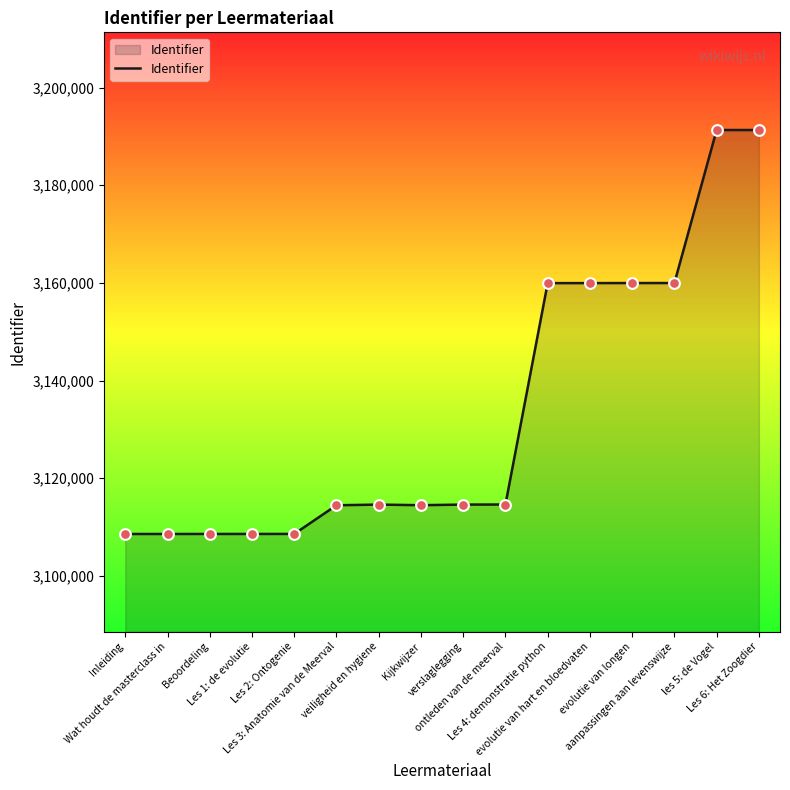

Approximately how many times larger is the value at Beoordeling compared to Les 2: Ontogenie?

1.0